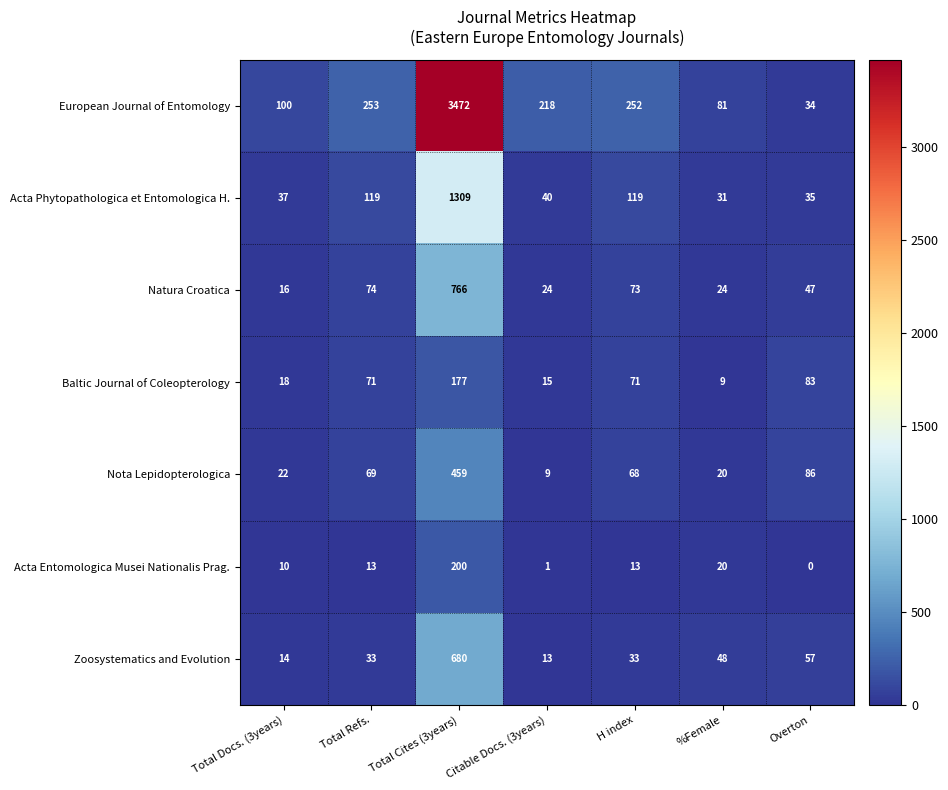

What is the spread (max minus min) of values at Citable Docs. (3years)?

217